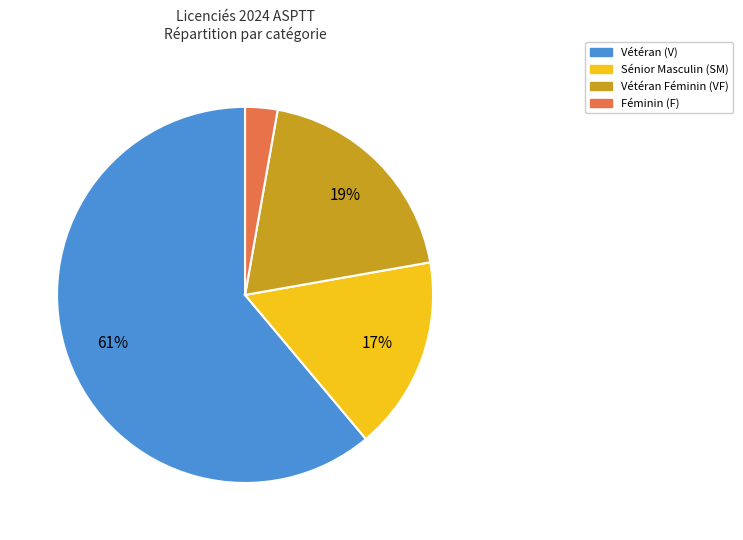

How many segments does this pie chart have?

4